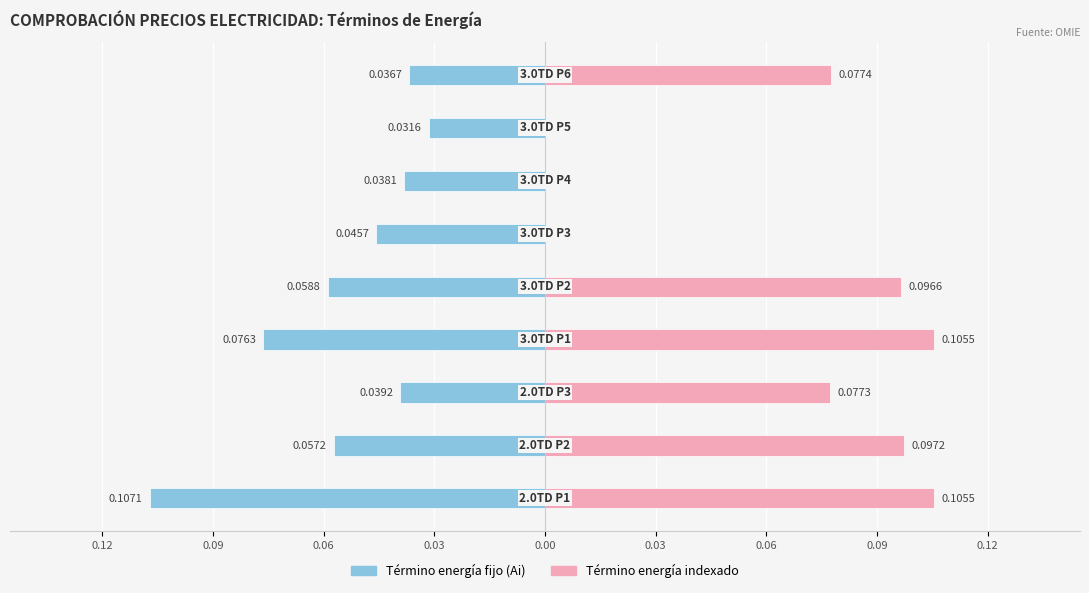

What is the difference between the highest and lowest values at 0.06?

0.1